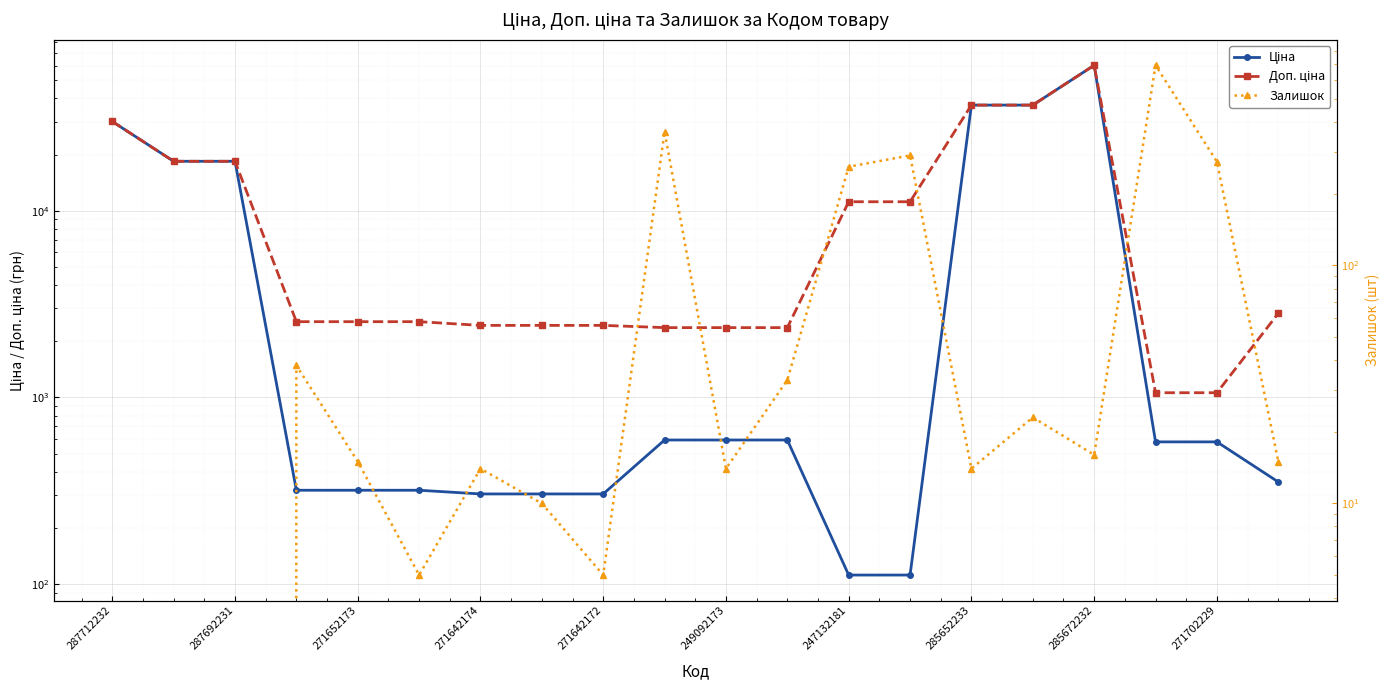

True or false: Ціна and Залишок intersect in this chart.

True